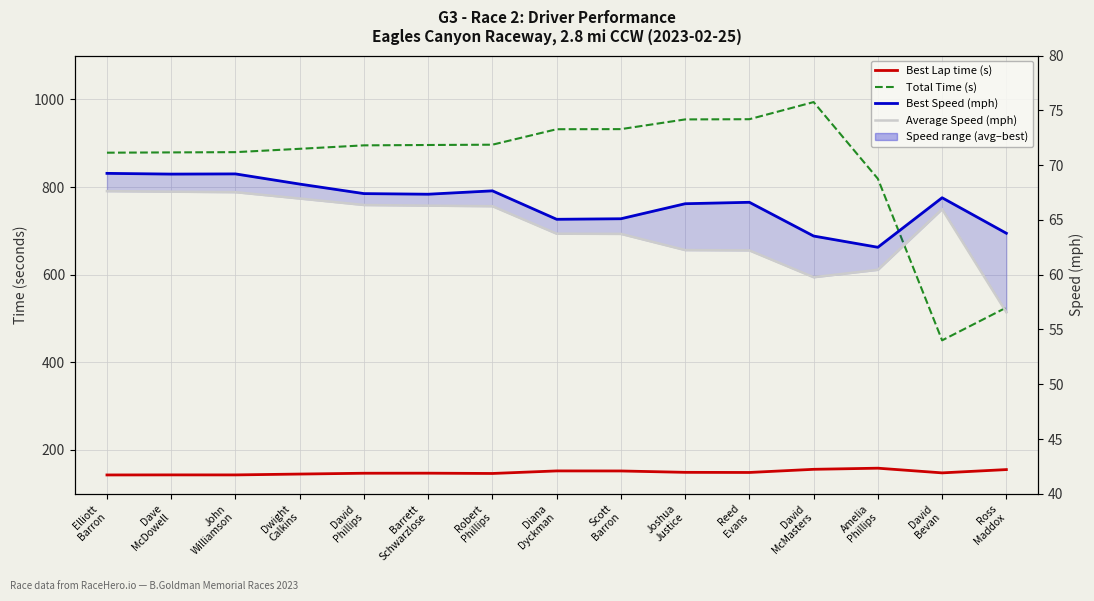

At which label does Best Lap time (s) reach its peak?

Amelia
Phillips